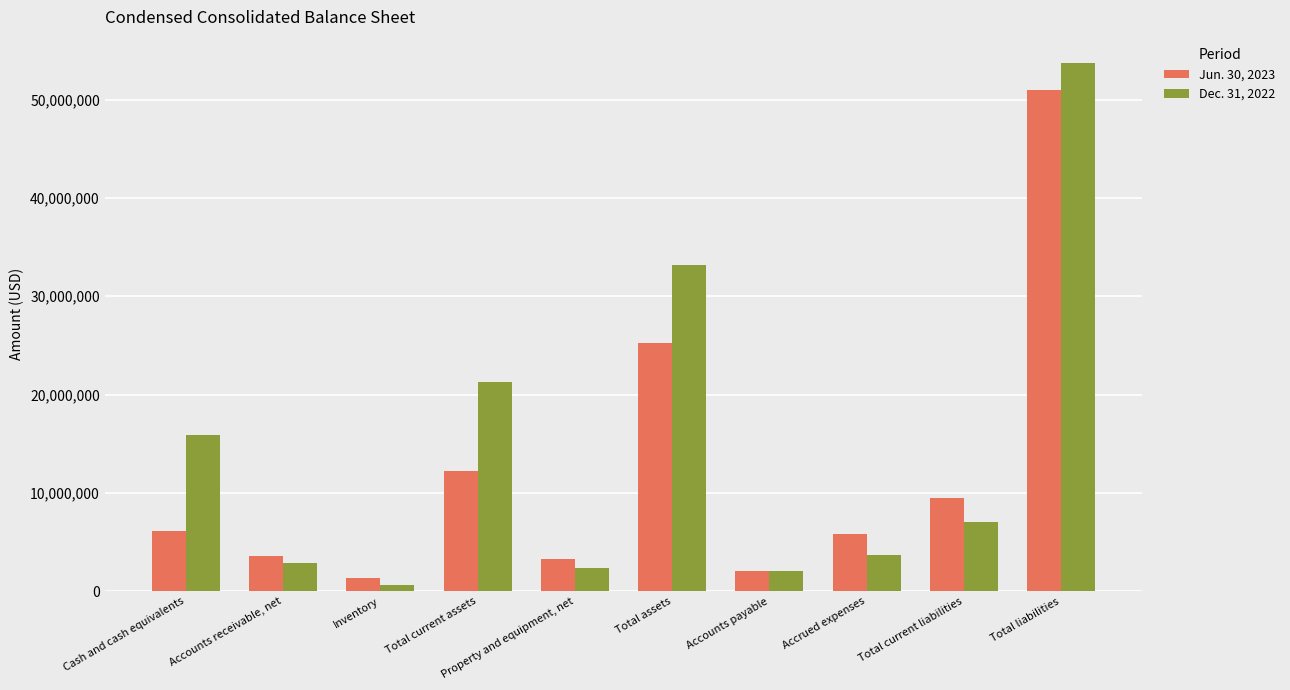

What is the difference between the highest and lowest values at Accrued expenses?

2118099